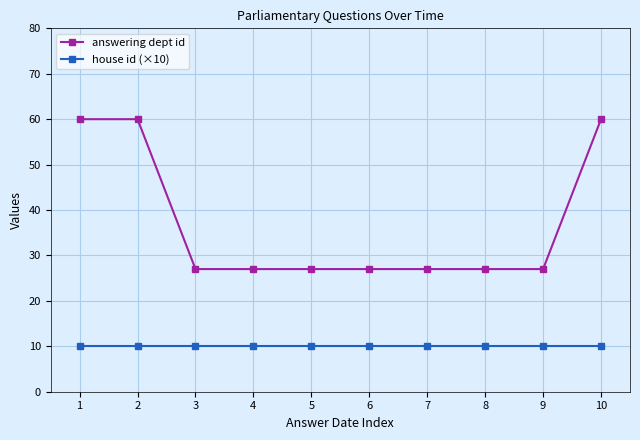

True or false: answering dept id and house id (×10) cross at least once.

False